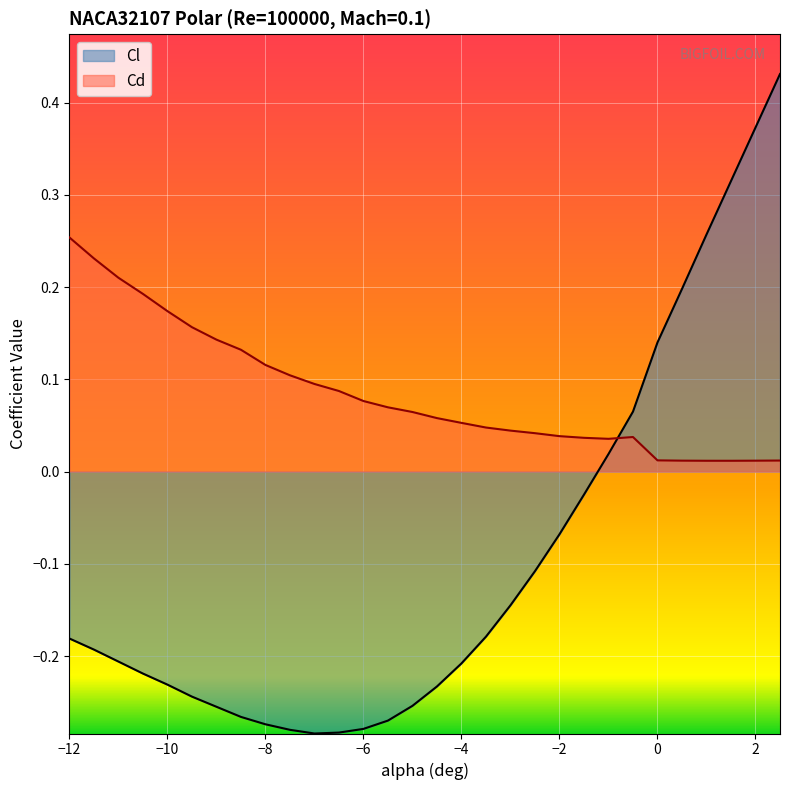

Which has a higher value, -6.0 or 1.5?

1.5